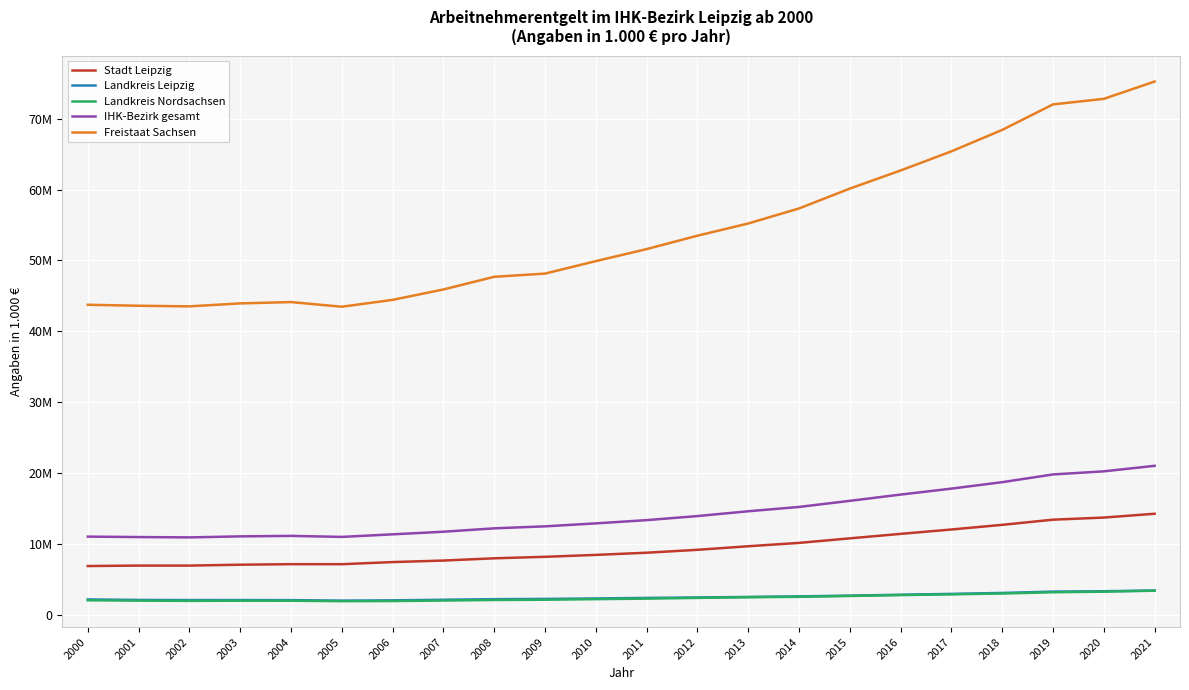

True or false: Stadt Leipzig has more than 1 interior local peaks.

True